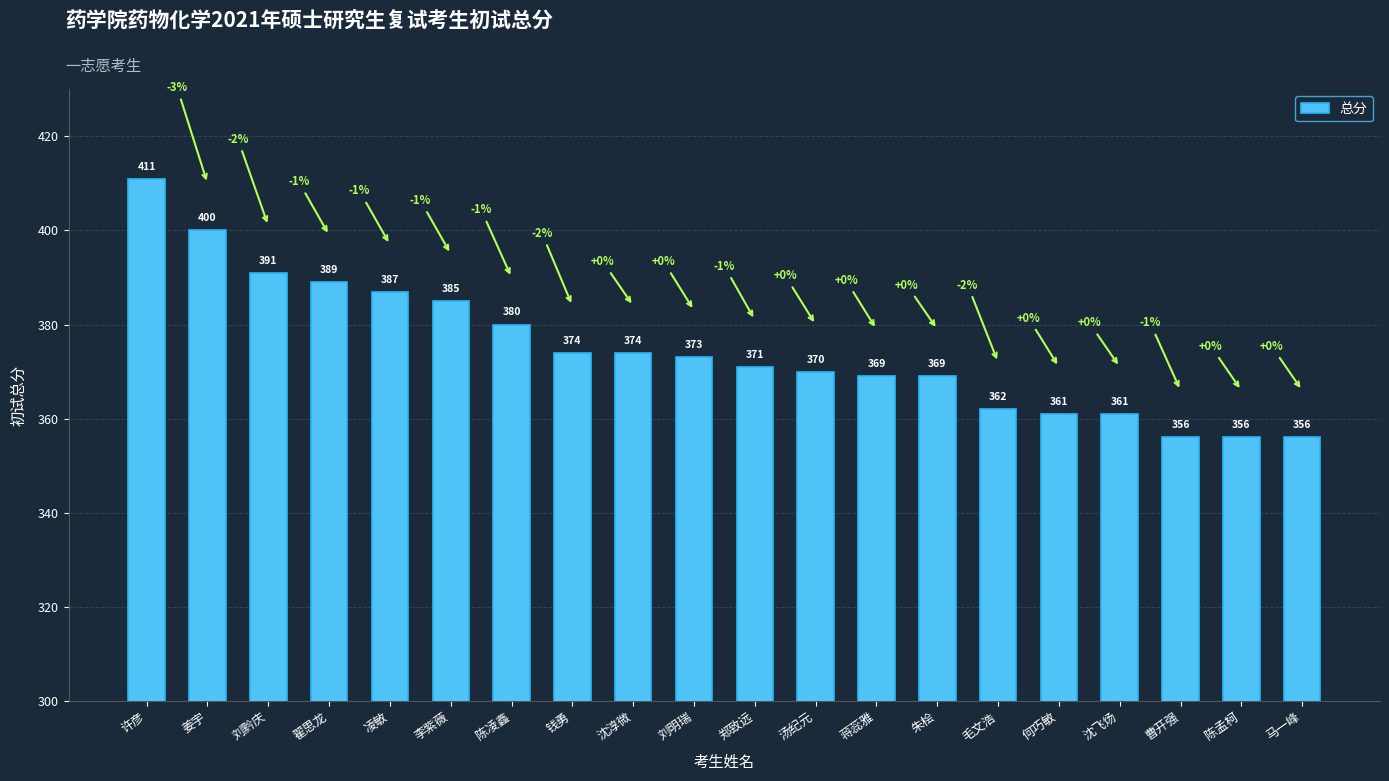

What is the minimum value shown in the chart?

356